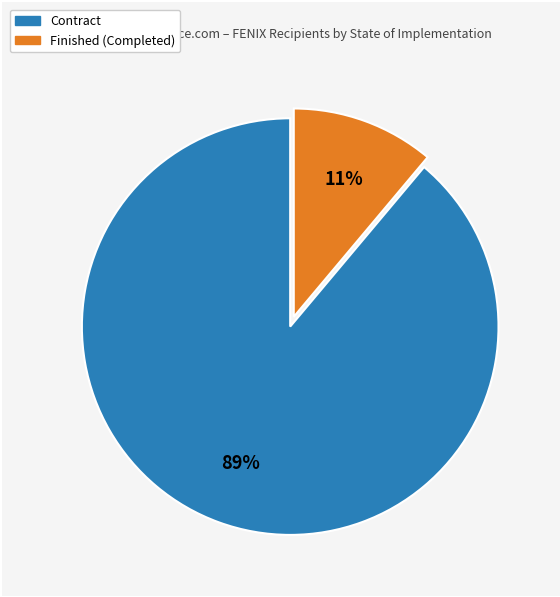

Count the number of slices in the pie.

2